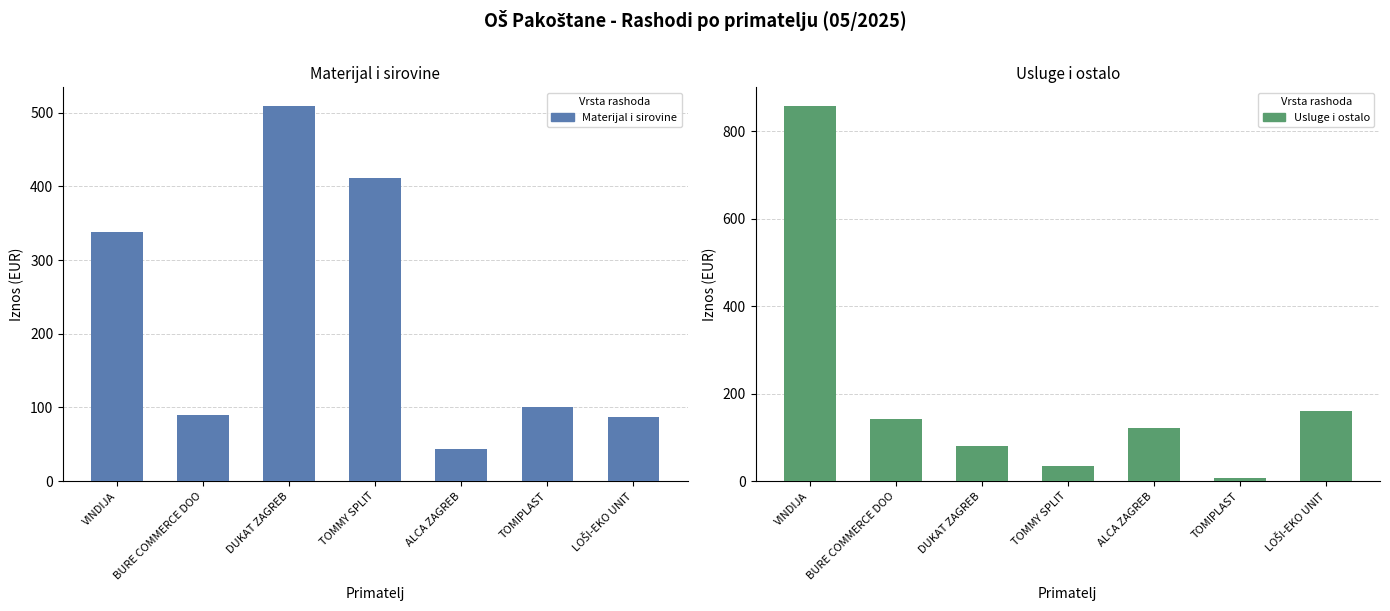

What is the total value across all series at DUKAT ZAGREB?

589.1